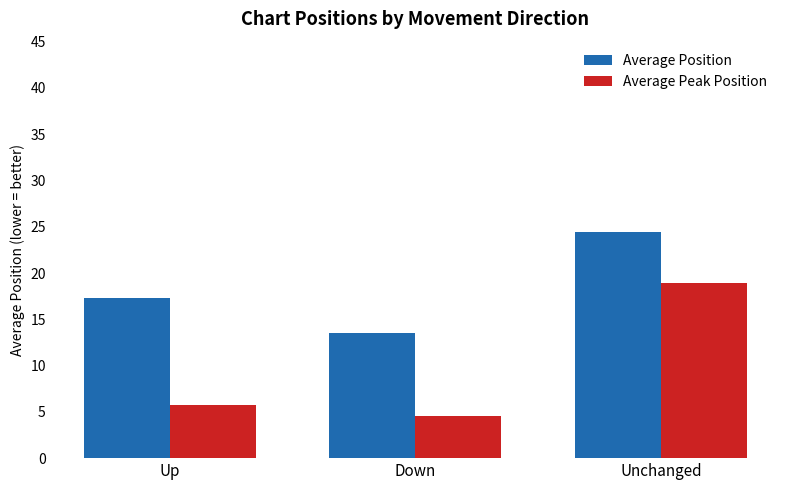

What position from the right is Unchanged?

1